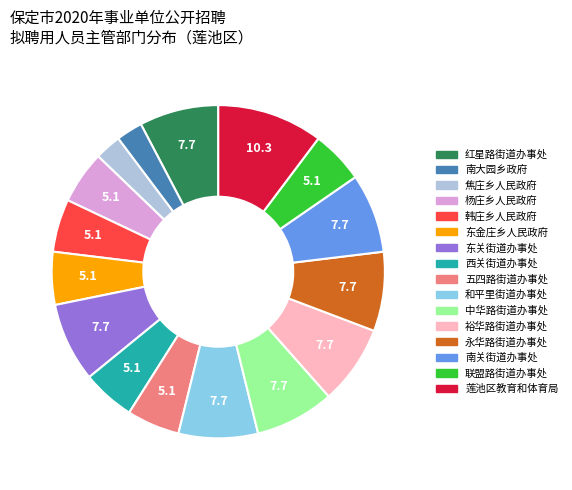

Do 裕华路街道办事处 and 西关街道办事处 together represent more than half of the pie?

No